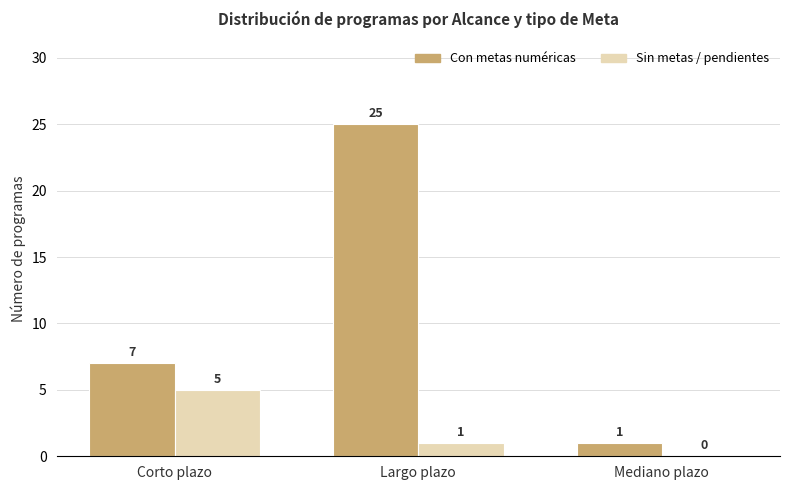

True or false: Con metas numéricas has a value of 2 at Mediano plazo.

False